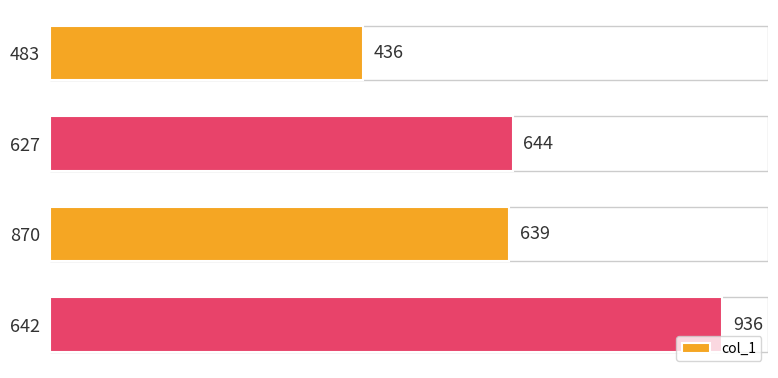

What is the difference between the maximum and minimum values?

500